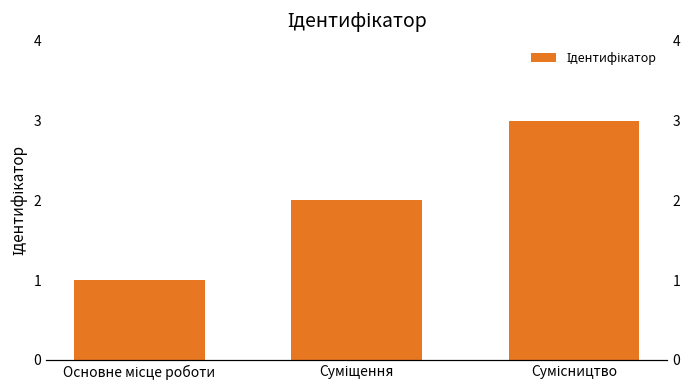

What is the ratio of the value at Суміщення to the value at Сумісництво?

0.7